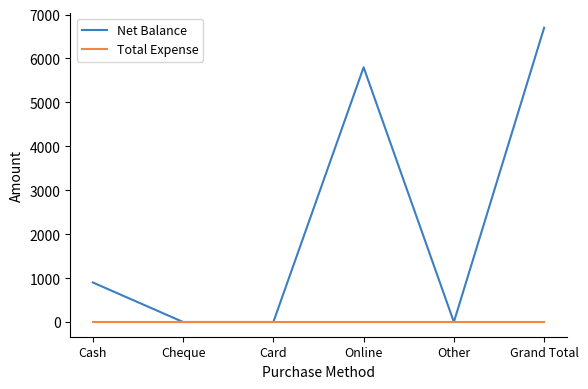

Is the value of Total Expense at Online greater than the value of Net Balance at Grand Total?

No